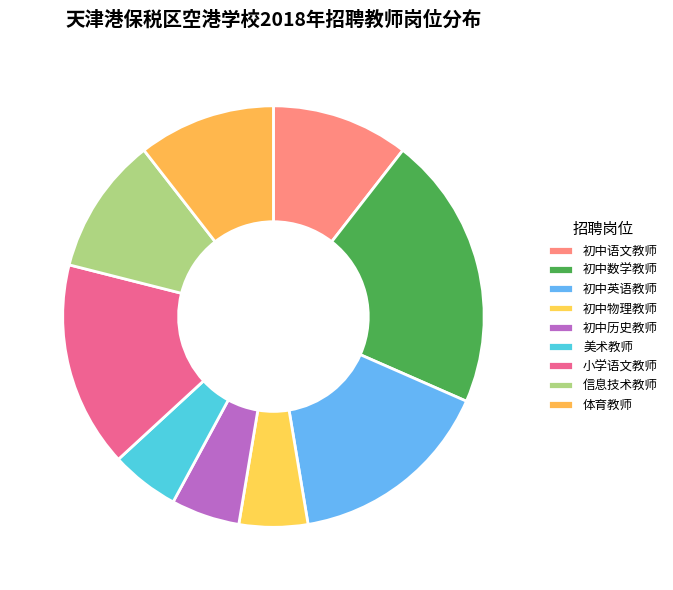

True or false: 初中英语教师 accounts for 16% of the total.

True